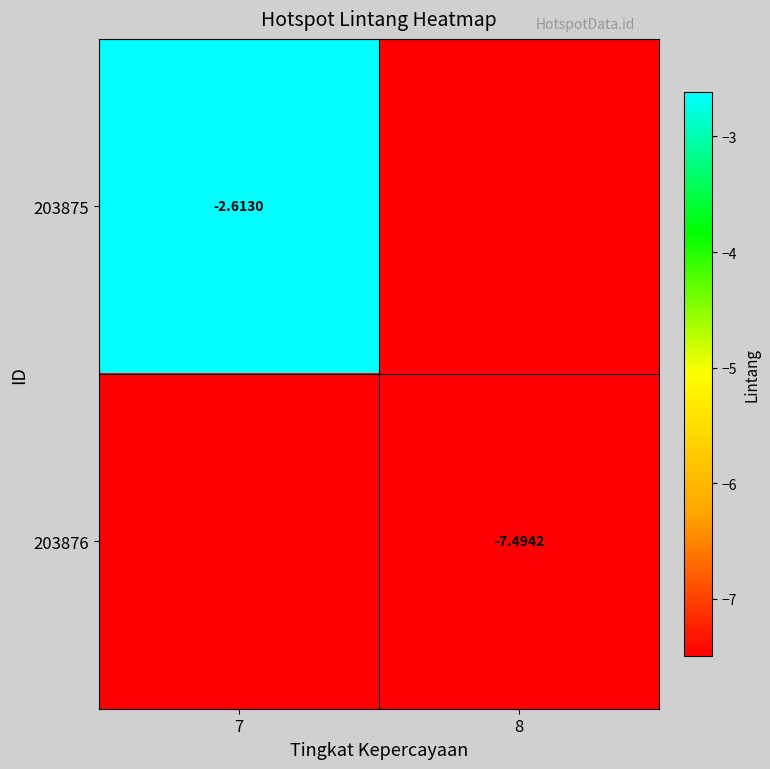

The value of 203875 at 7 is -0.9. True or false?

False